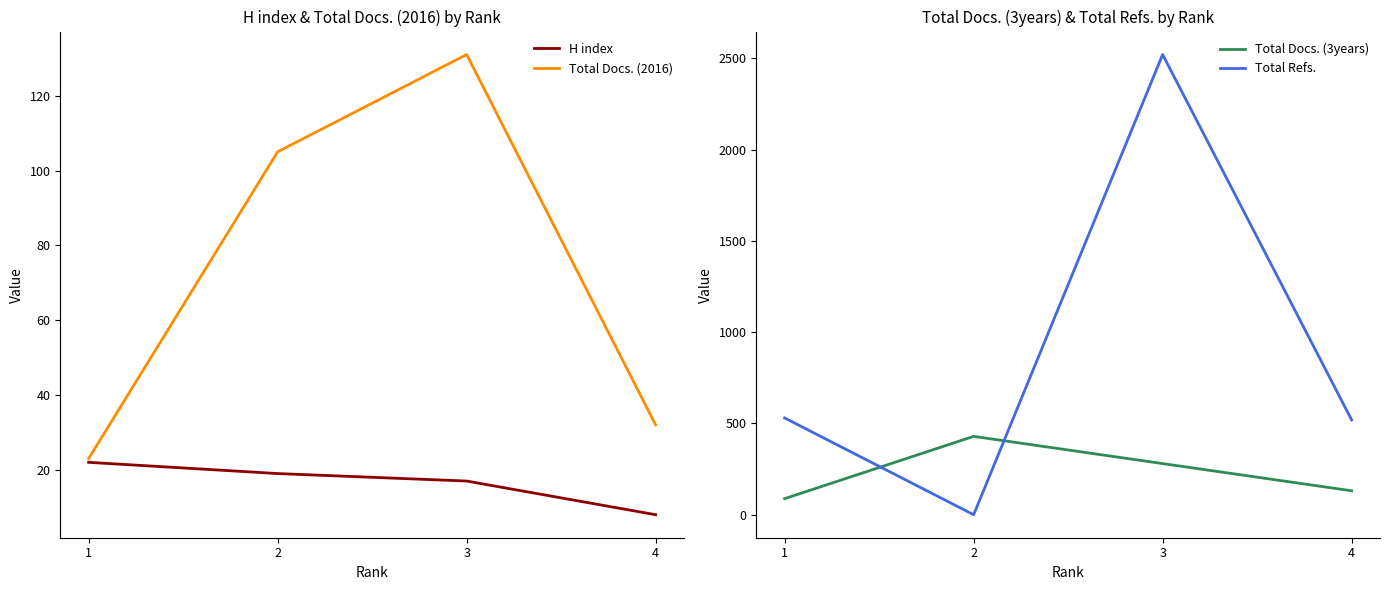

The Total Refs. series shows 530 at 1. True or false?

True